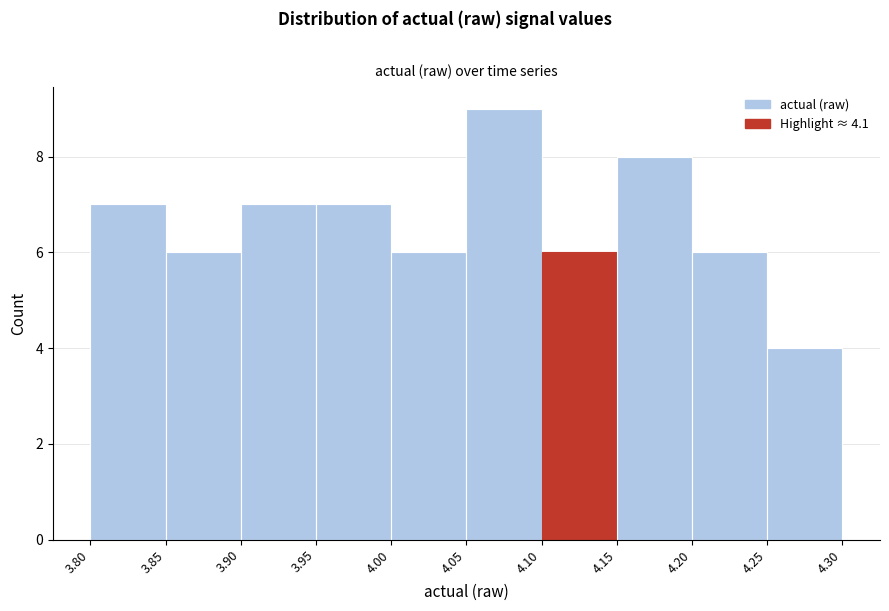

How tall is the bar that spans 4.15 to 4.20 on the x-axis? The values are not printed on the chart, so give them approximately, as read against the axis.

8